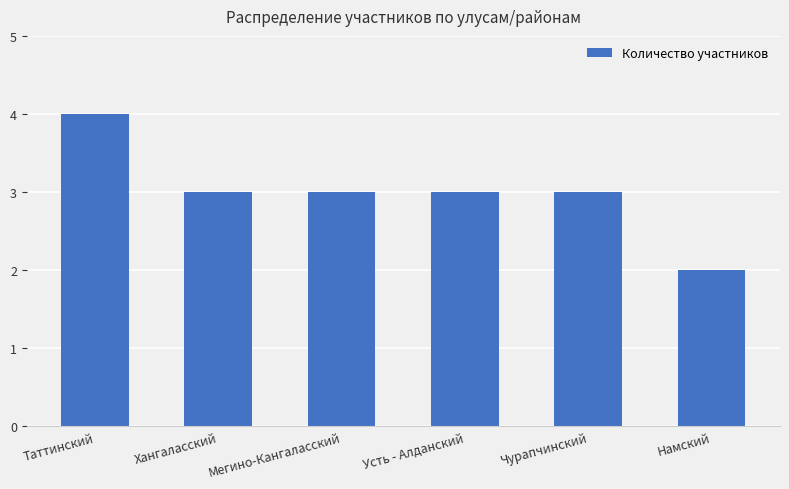

Reading right to left, what are all the values shown in this chart?

Намский=2	Чурапчинский=3	Усть - Алданский=3	Мегино-Кангаласский=3	Хангаласский=3	Таттинский=4